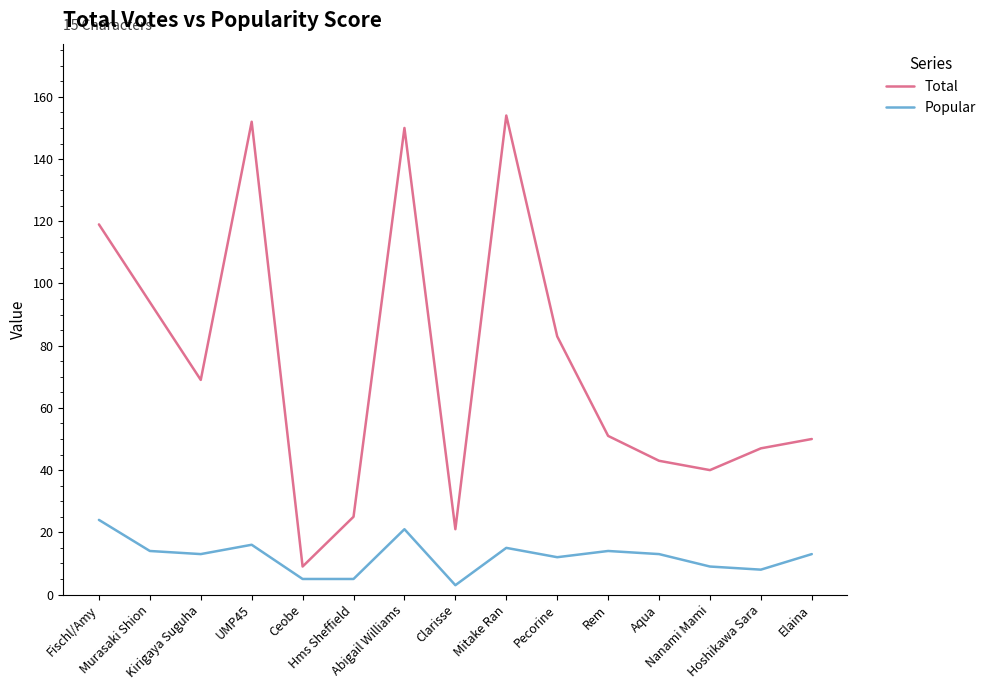

Is the value of Popular at Kirigaya Suguha greater than the value of Total at Hoshikawa Sara?

No